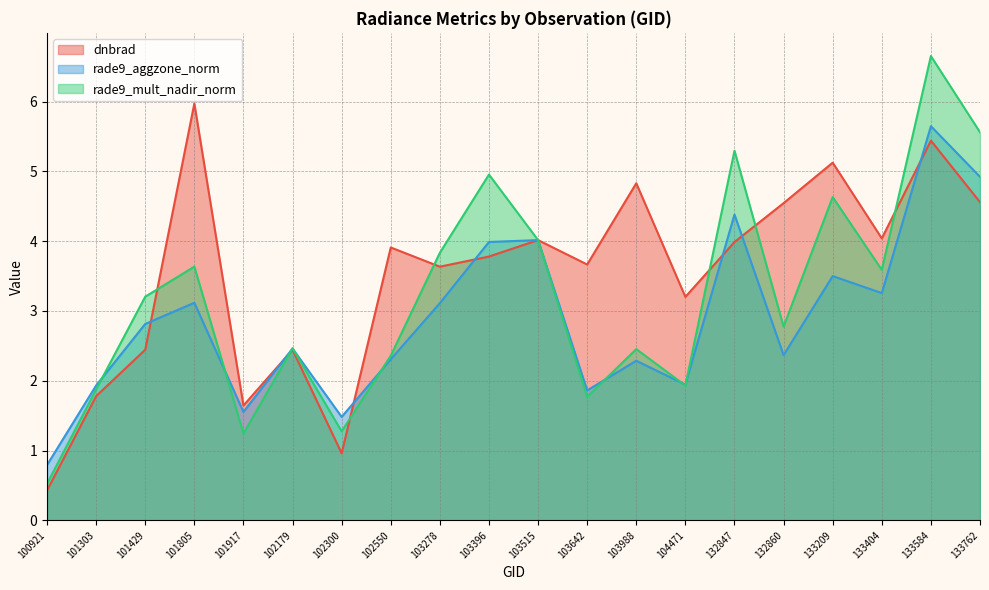

What is the value of the rade9_aggzone_norm point at the 17th from the left?

3.5